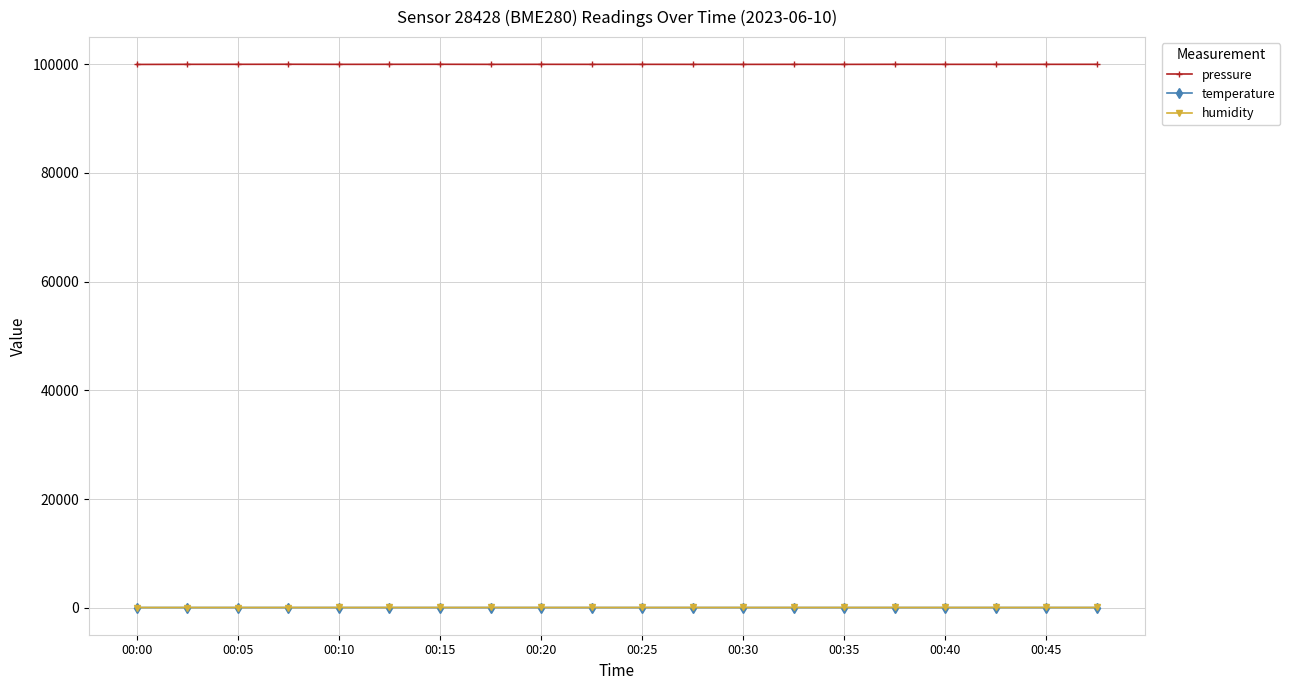

What is the lowest value of the pressure series?

99970.3